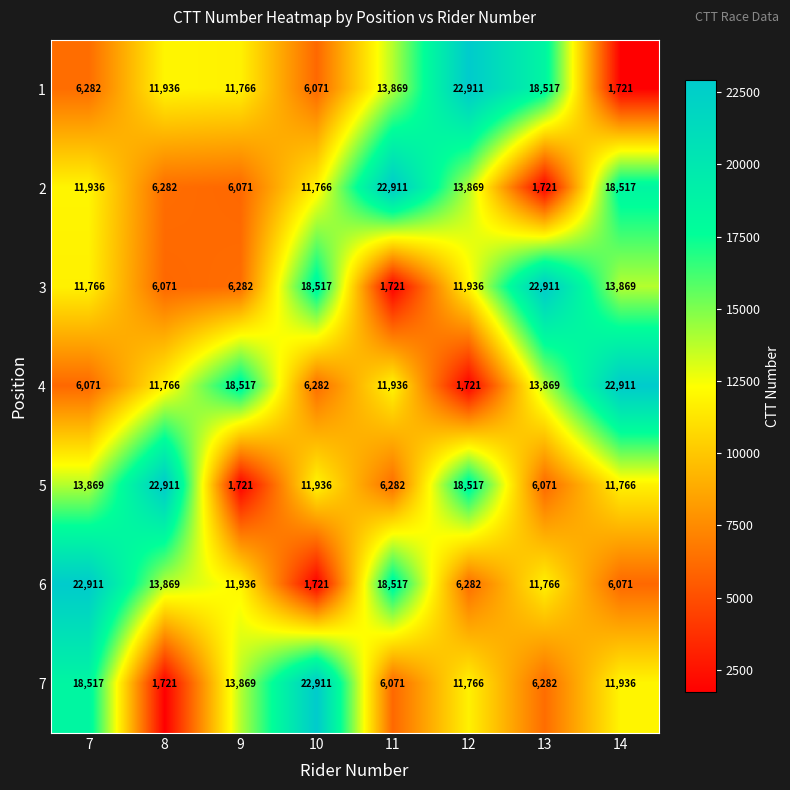

At which category is the sum across all series the highest?

7